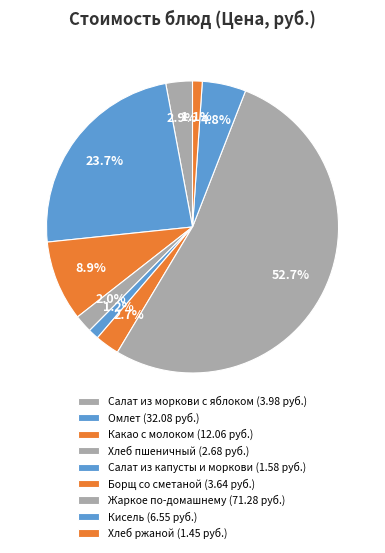

Combined, what portion of the pie is Хлеб пшеничный and Салат из капусты и моркови?

3.1%